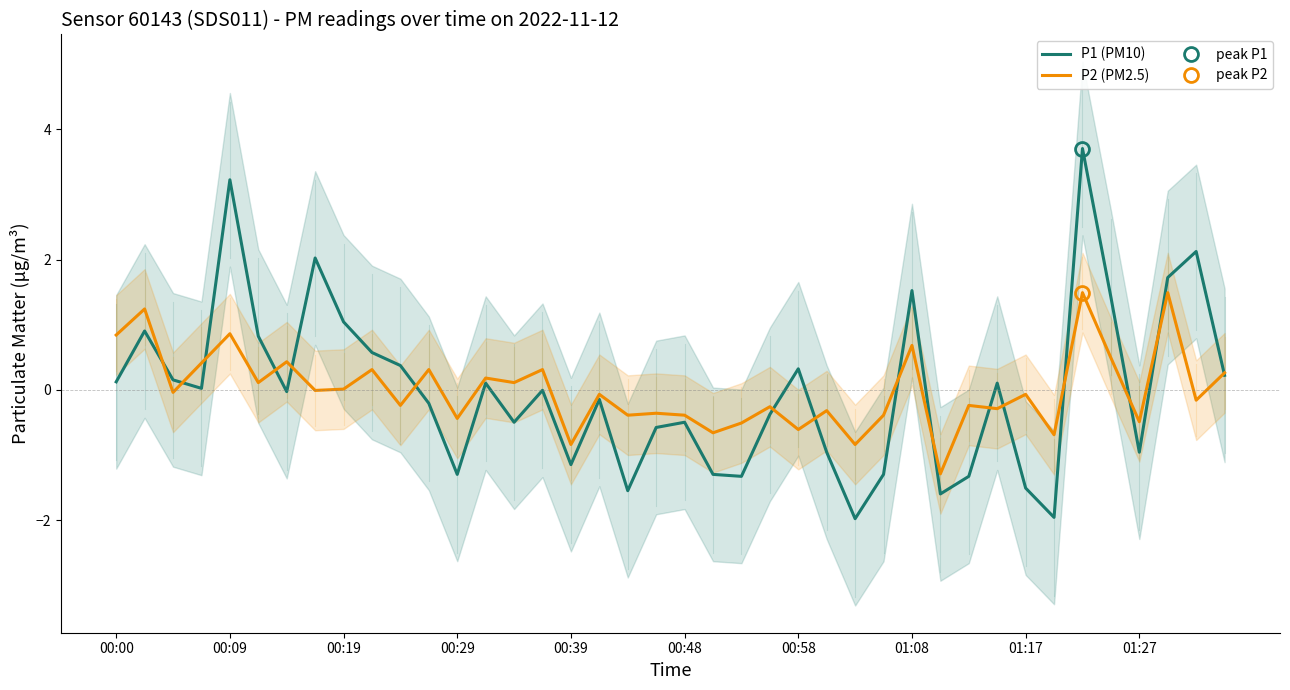

After their last crossing, which series has the higher values: P2 (PM2.5) or P1 (PM10)?

P2 (PM2.5)